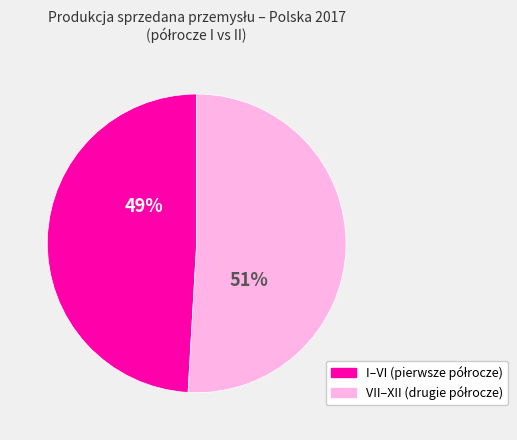

Does any single category account for the majority?

Yes